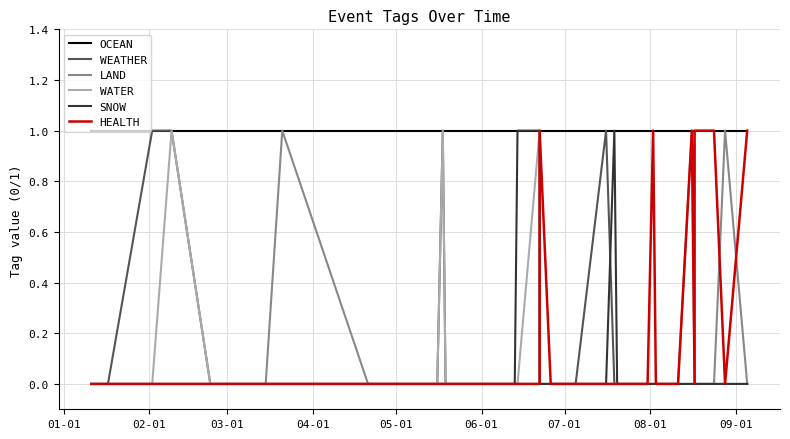

How many data points in HEALTH are above 0?

6